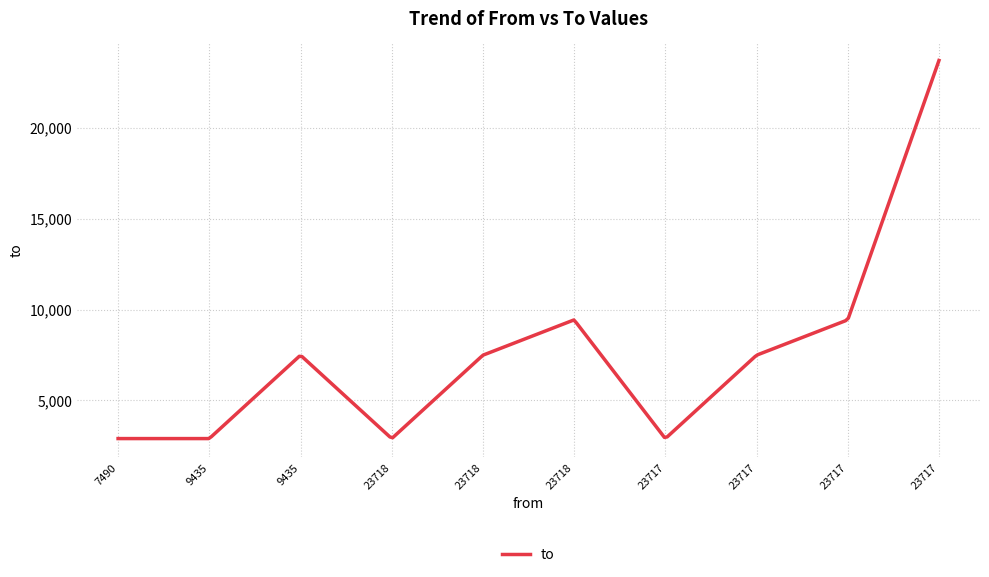

What is the difference between the maximum and minimum values?

20820.0